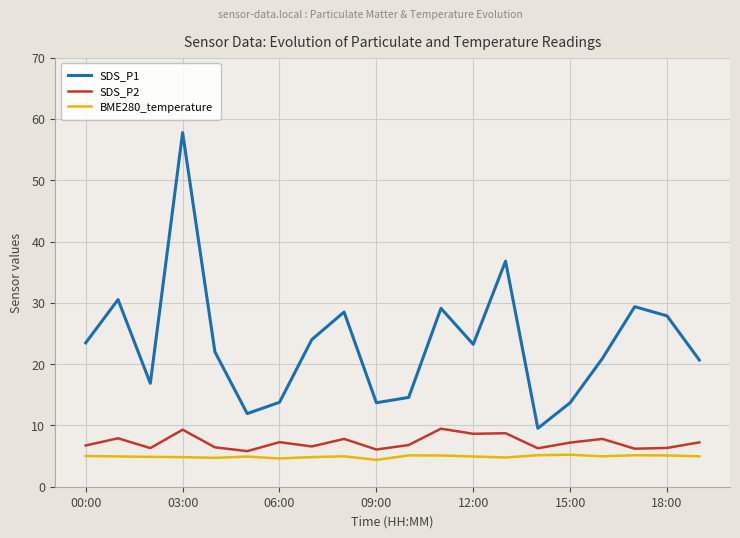

What is the average value of the SDS_P1 series?

23.4